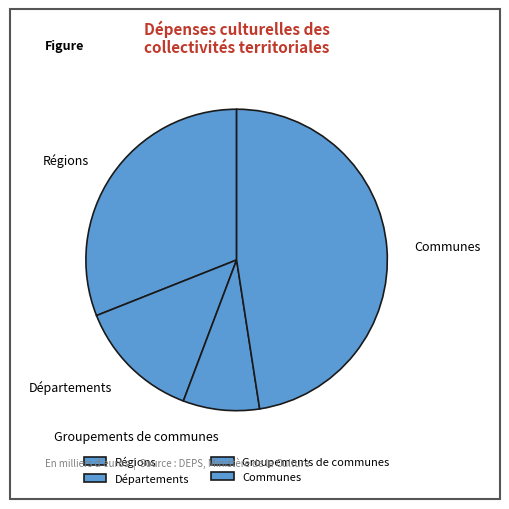

Rank the categories by value from highest to lowest.

Communes, Régions, Départements, Groupements de communes